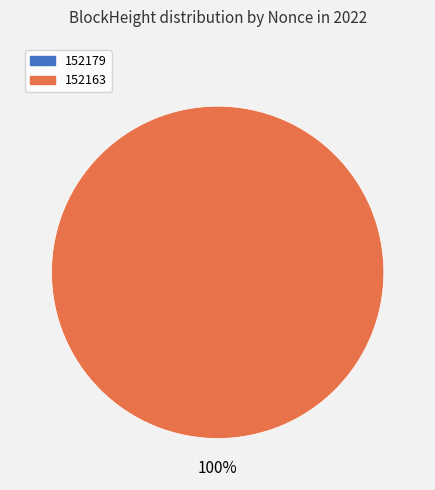

What is the change in value from 152179 to 152163?

+28